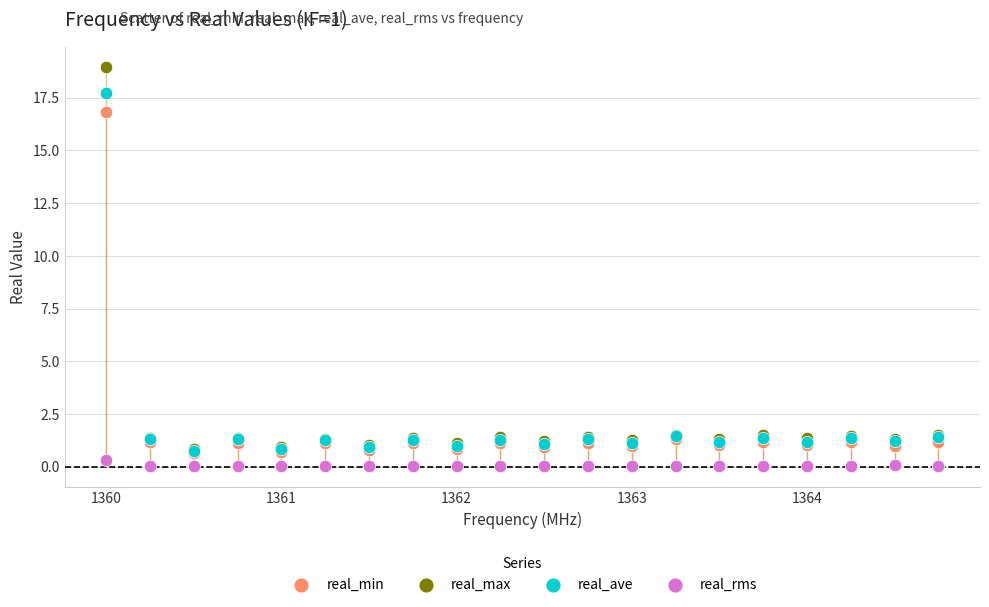

What are all the series names shown in the legend?

real_min, real_max, real_ave, real_rms